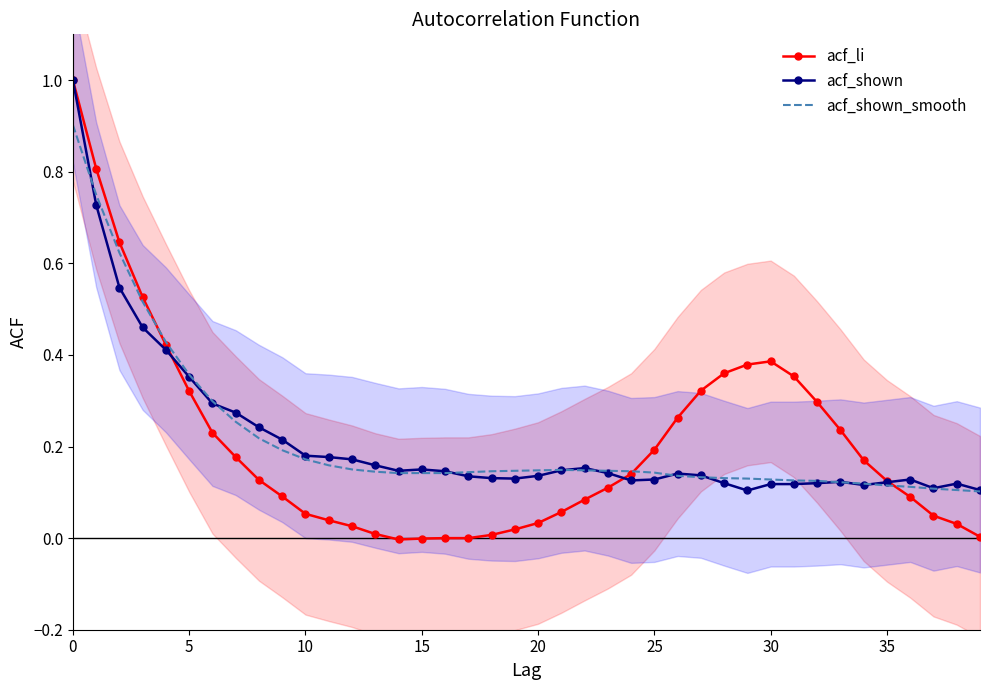

What is the total value across all series at 11?

0.4